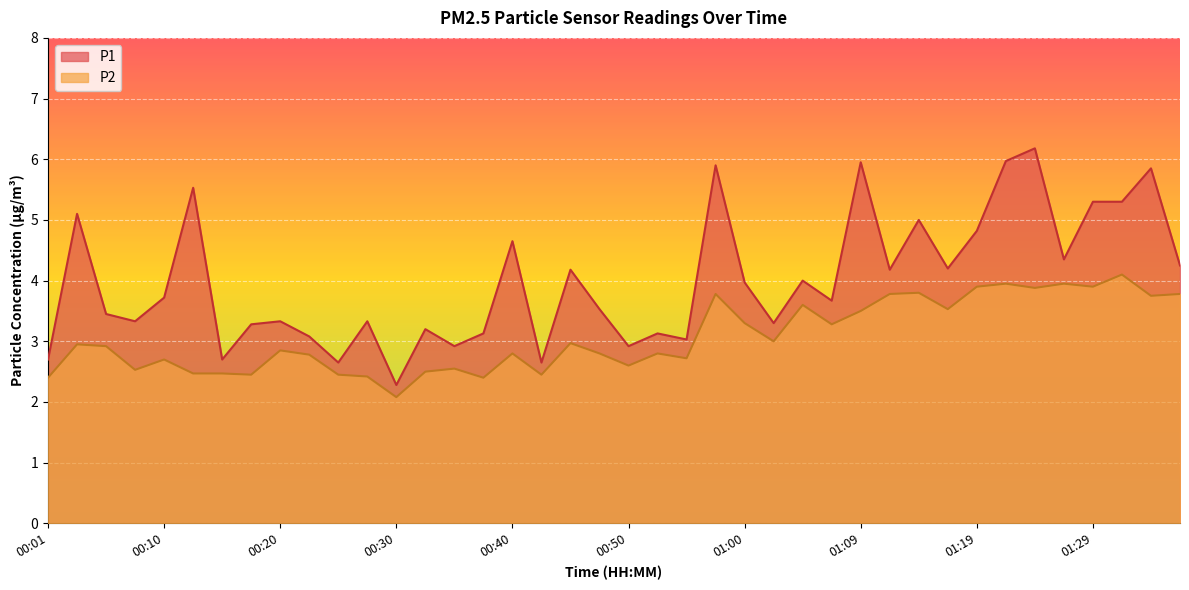

At how many categories does at least one series exceed 5?

9